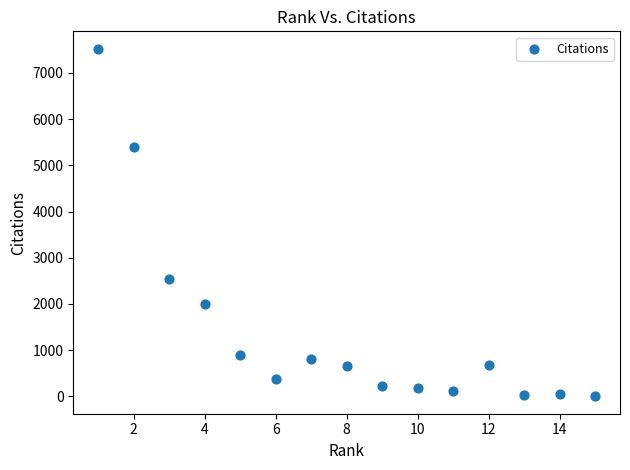

What Y value in the scatter plot is closest to 3761?

2537